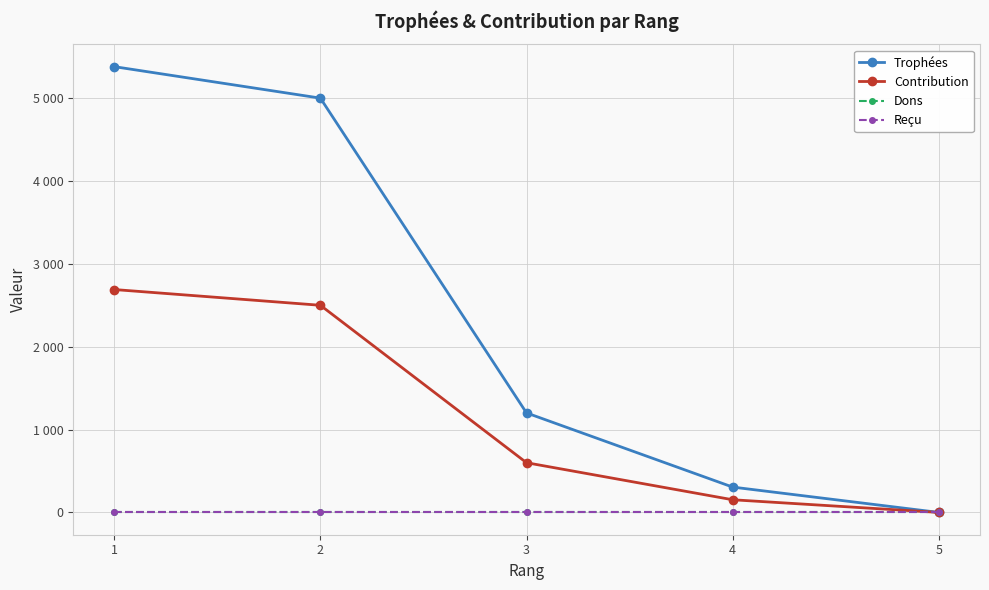

Is the value of Contribution at 2 greater than the value of Reçu at 2?

Yes